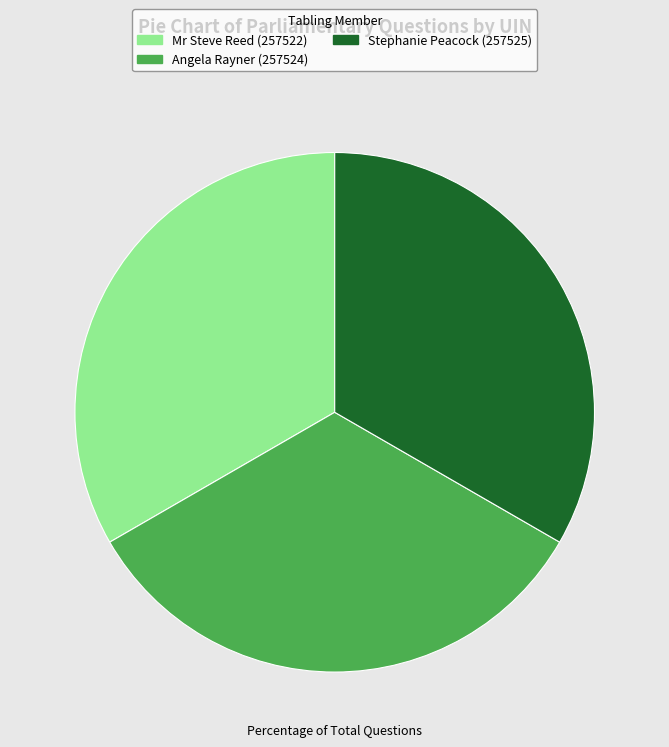

Does Stephanie Peacock (257525) account for over 50% of the chart?

No